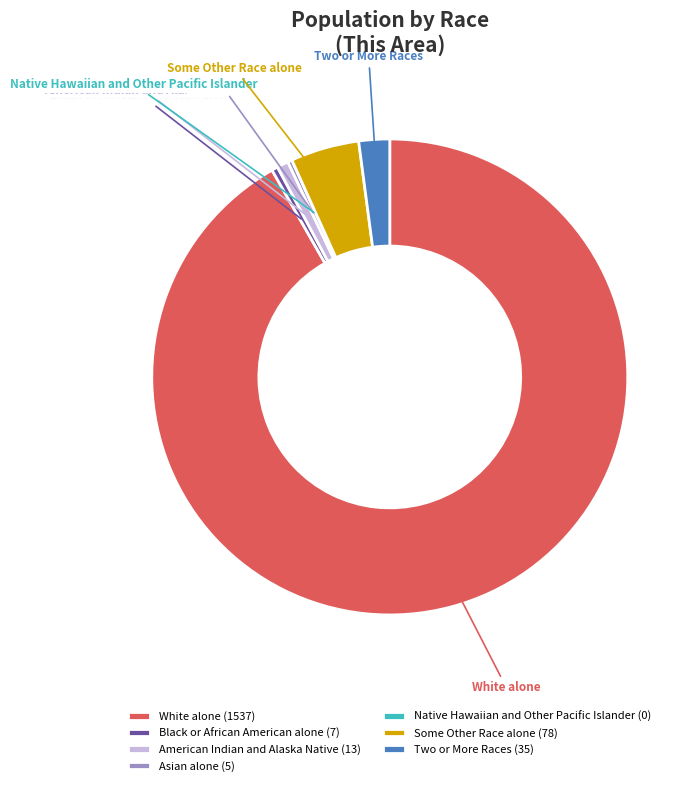

Is it true that Some Other Race alone is 5% of the pie?

True